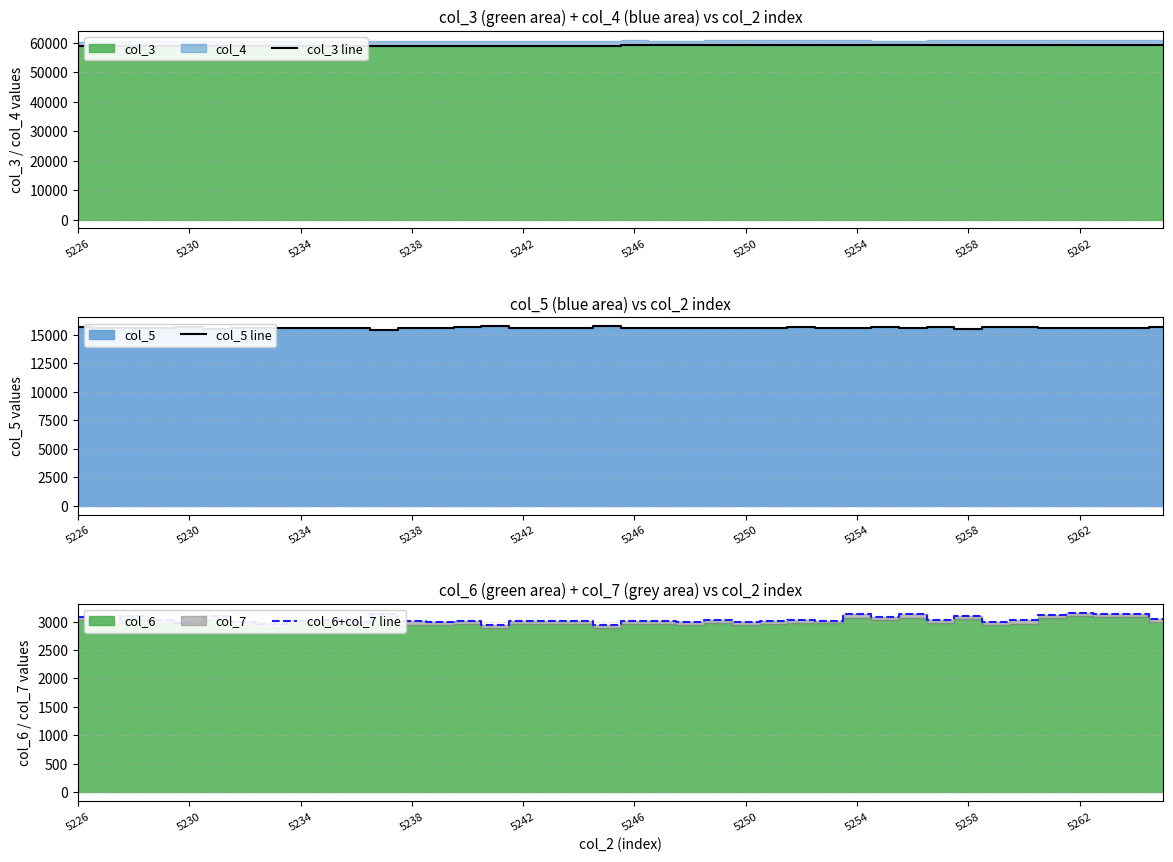

True or false: col_6+col_7 line and col_3 line intersect in this chart.

False